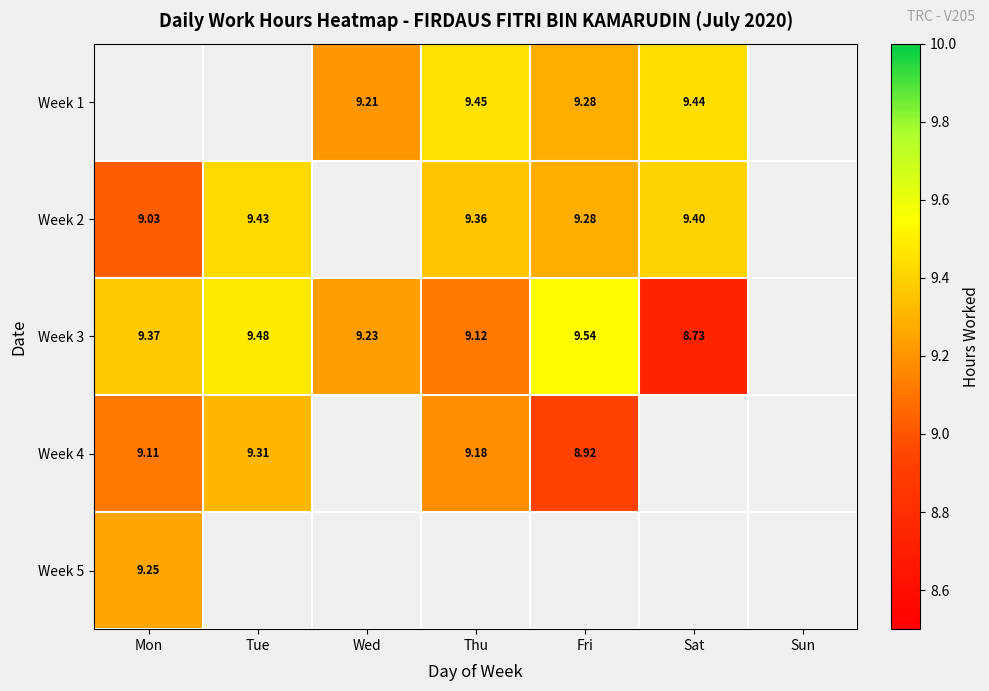

Is the value of Week 2 at Tue greater than the value of Week 3 at Thu?

Yes